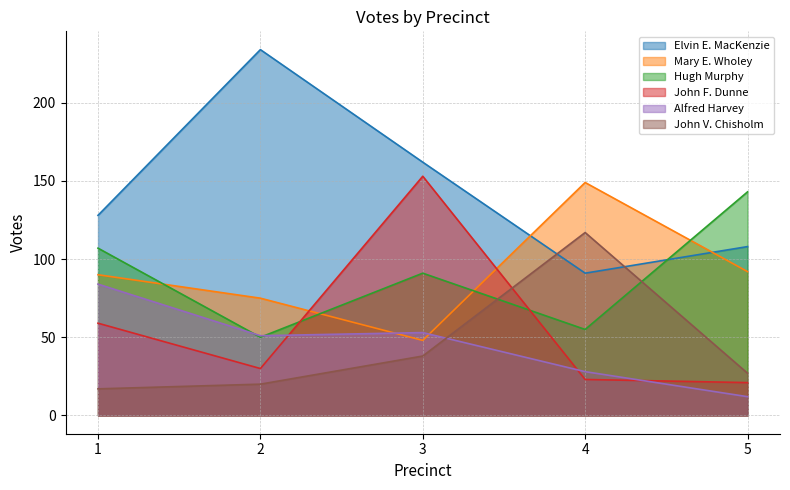

How many values in the Alfred Harvey series are below 51?

2